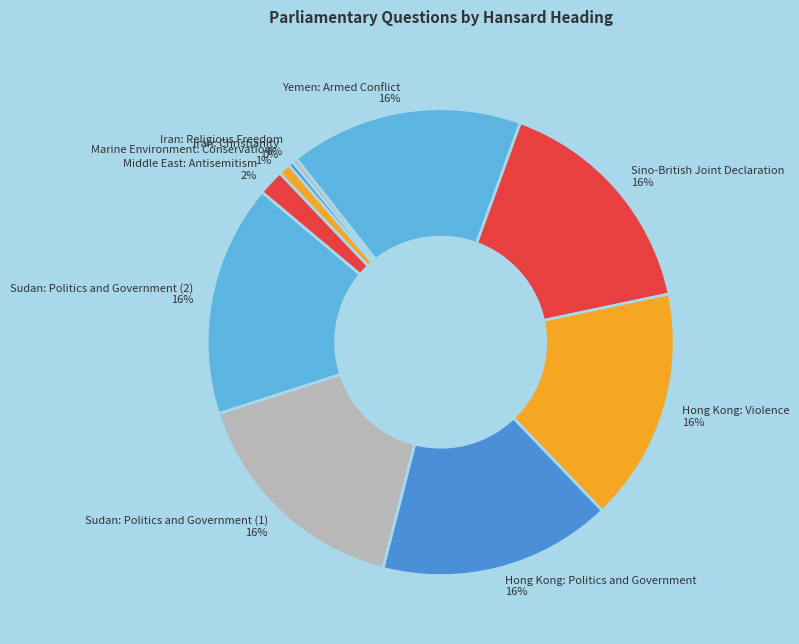

True or false: Marine Environment: Conservation 1% accounts for 1% of the total.

True